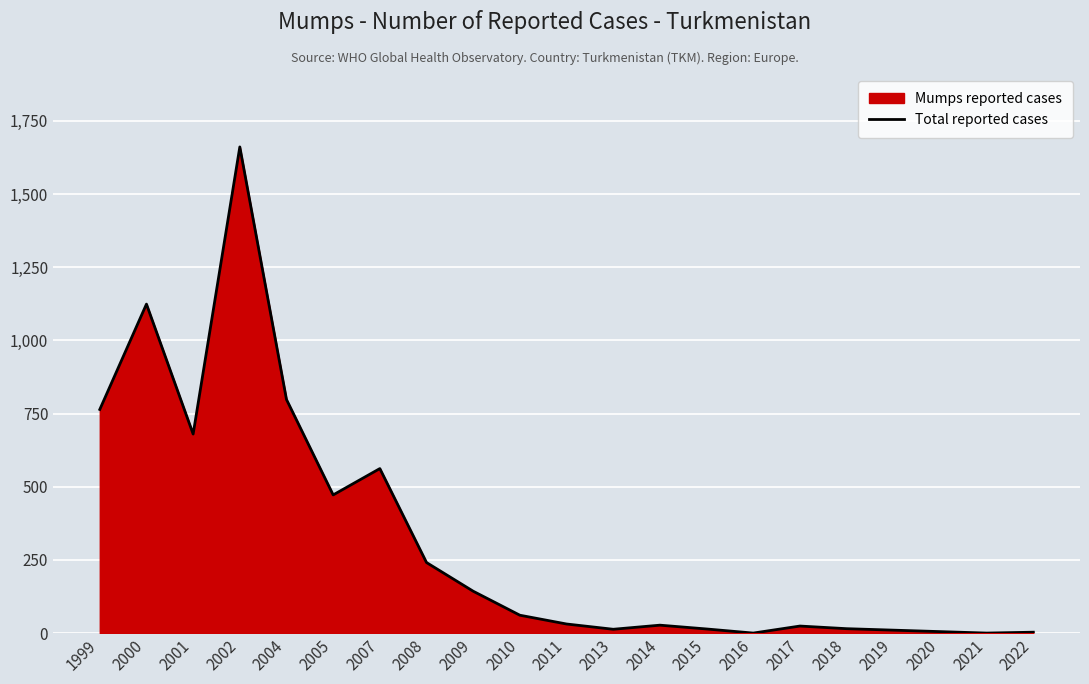

What is the approximate value at 2014, to the nearest 10?

30